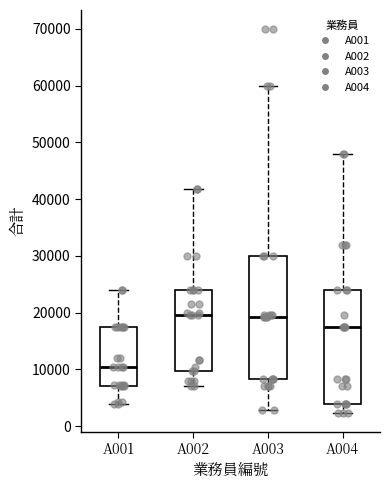

Reading left to right, read every box against the y-axis: the position of its median line, the range the box covers, and the ends of its whiskers. The values are not printed on the chart, so give them approximately, as read against the axis.

A001: median 11000, box 7000 to 18000, whiskers 4000 to 24000
A002: median 20000, box 10000 to 24000, whiskers 7000 to 42000
A003: median 19000, box 8000 to 30000, whiskers 3000 to 60000
A004: median 18000, box 4000 to 24000, whiskers 2000 to 48000